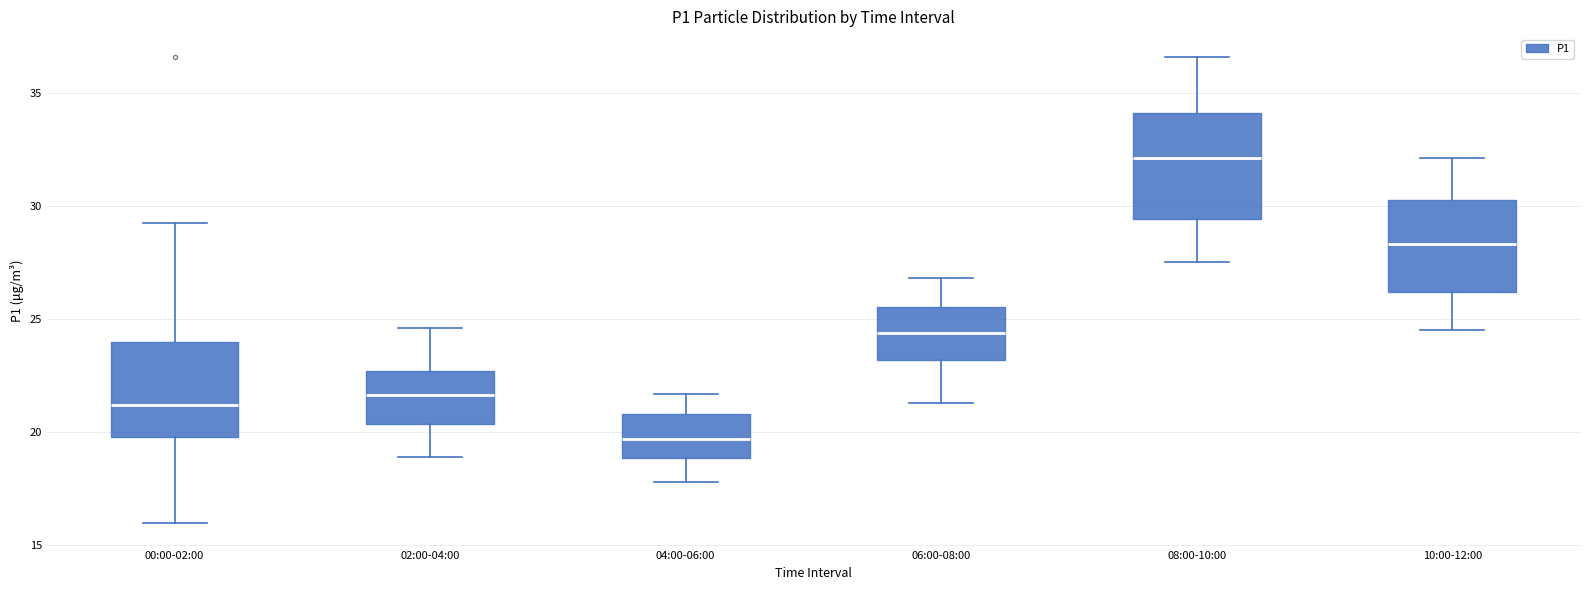

Reading left to right, transcribe this box plot: for each box, give where its median line is, the range the box spans, and where its two whiskers end, as read against the y-axis. The values are not printed on the chart, so give them approximately, as read against the axis.

00:00-02:00: median 21.0, box 20.0 to 24.0, whiskers 16.0 to 29.0
02:00-04:00: median 21.5, box 20.5 to 22.5, whiskers 19.0 to 24.5
04:00-06:00: median 19.5, box 19.0 to 21.0, whiskers 18.0 to 21.5
06:00-08:00: median 24.5, box 23.0 to 25.5, whiskers 21.5 to 27.0
08:00-10:00: median 32.0, box 29.5 to 34.0, whiskers 27.5 to 36.5
10:00-12:00: median 28.5, box 26.0 to 30.5, whiskers 24.5 to 32.0